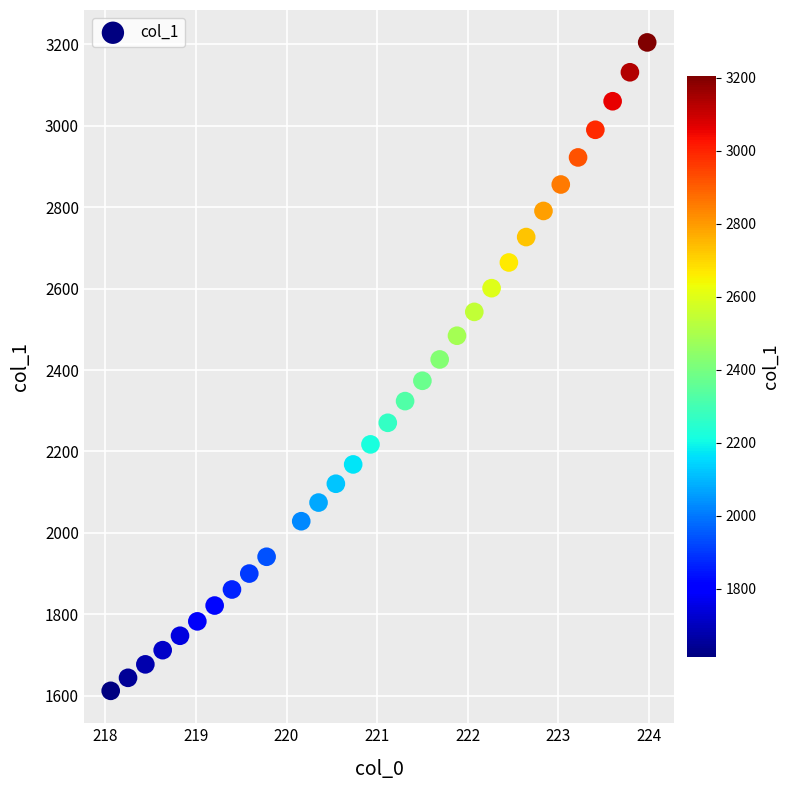

What is the range of Y values (max minus min)?

1592.3